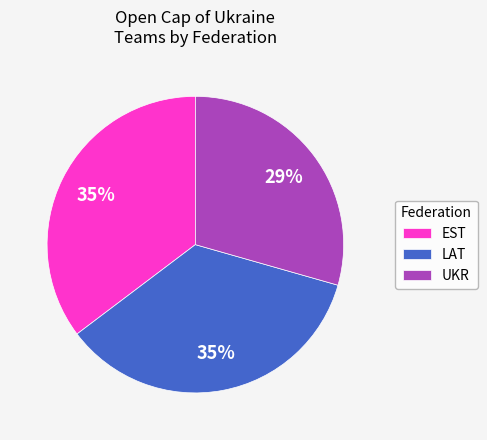

To the nearest percent, what is the combined percentage of LAT and EST?

71%